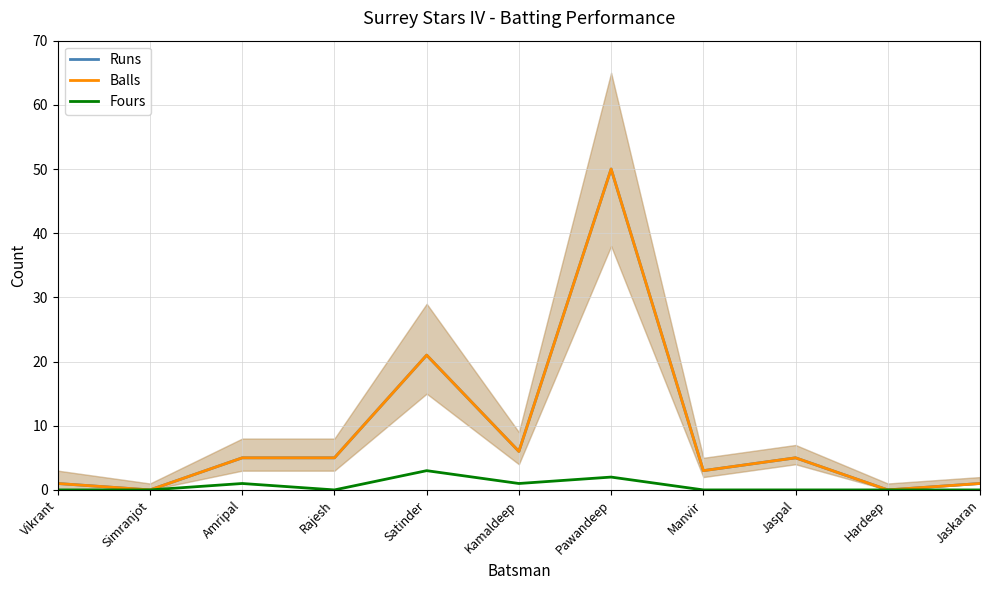

How many categories are shown in the chart?

11